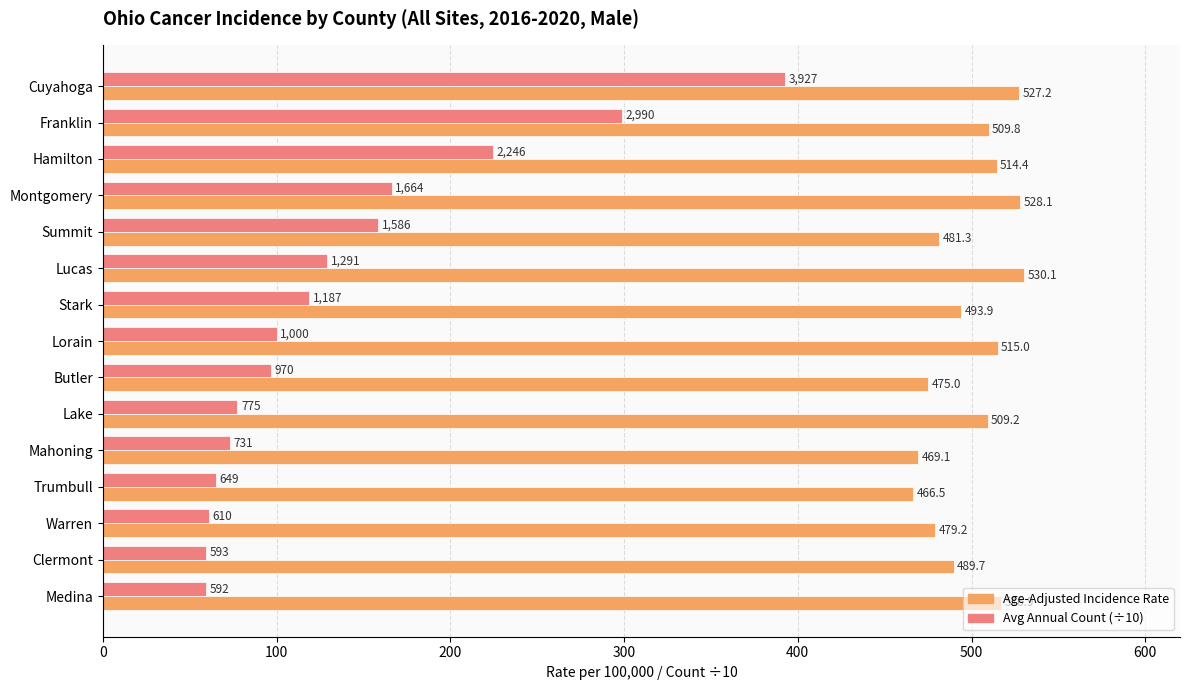

Which series changed the most between Montgomery and Lucas?

Avg Annual Count (÷10)